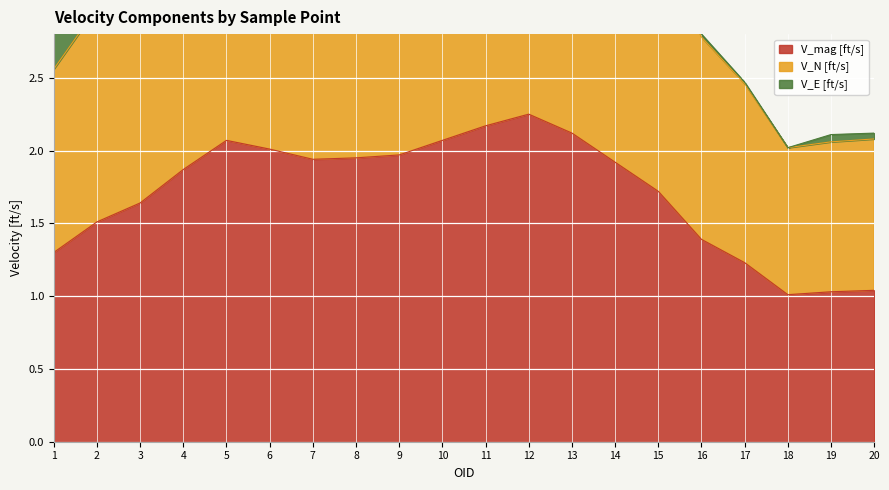

Which has a higher value, 9 or 16?

9